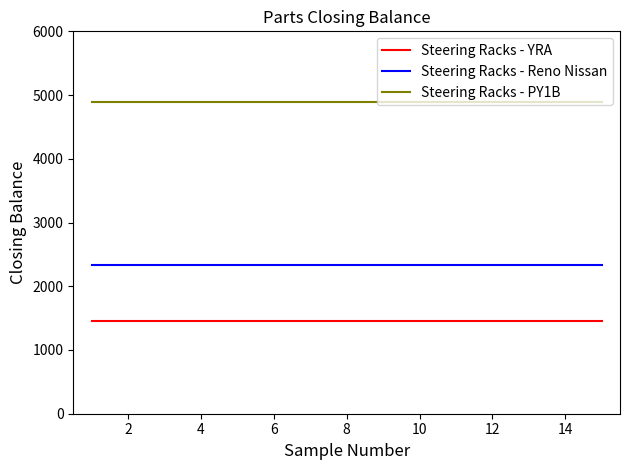

True or false: Steering Racks - YRA and Steering Racks - Reno Nissan cross at least once.

False